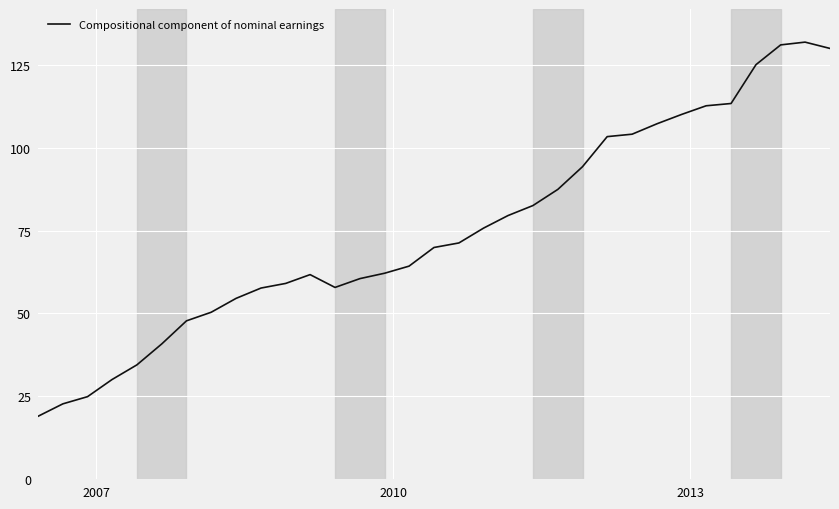

What is the minimum value shown in the chart?

18.9